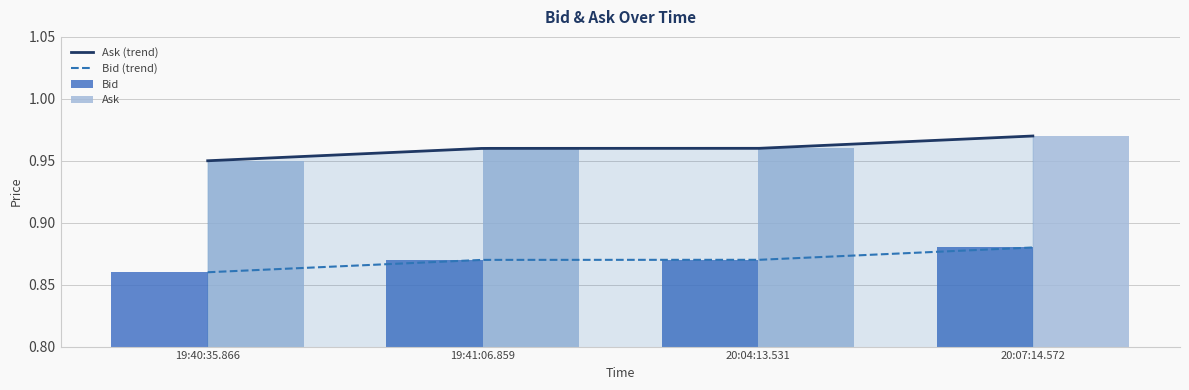

Which series has the widest spread of values?

Bid